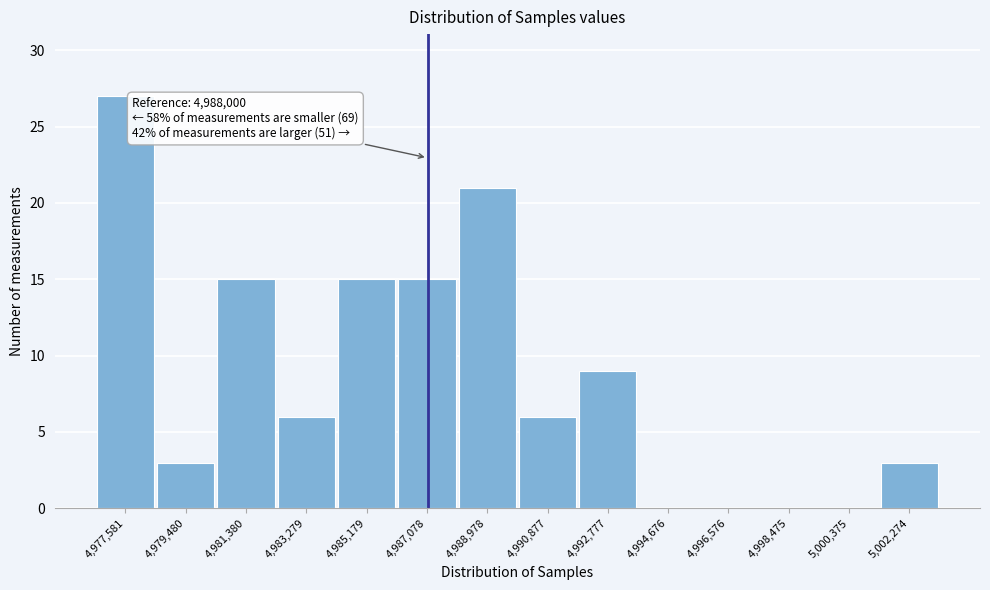

Reading left to right, list all the values displayed in this chart.

4,977,581=27	4,979,480=3	4,981,380=15	4,983,279=6	4,985,179=15	4,987,078=15	4,988,978=21	4,990,877=6	4,992,777=9	4,994,676=0	4,996,576=0	4,998,475=0	5,000,375=0	5,002,274=3